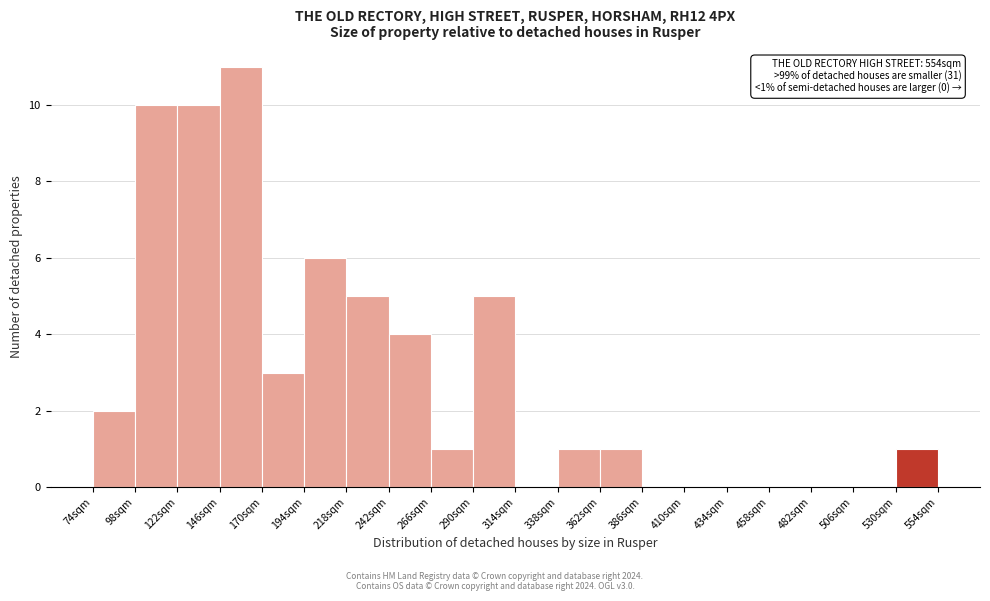

Over which range of the x-axis is the bar tallest?

146 to 170